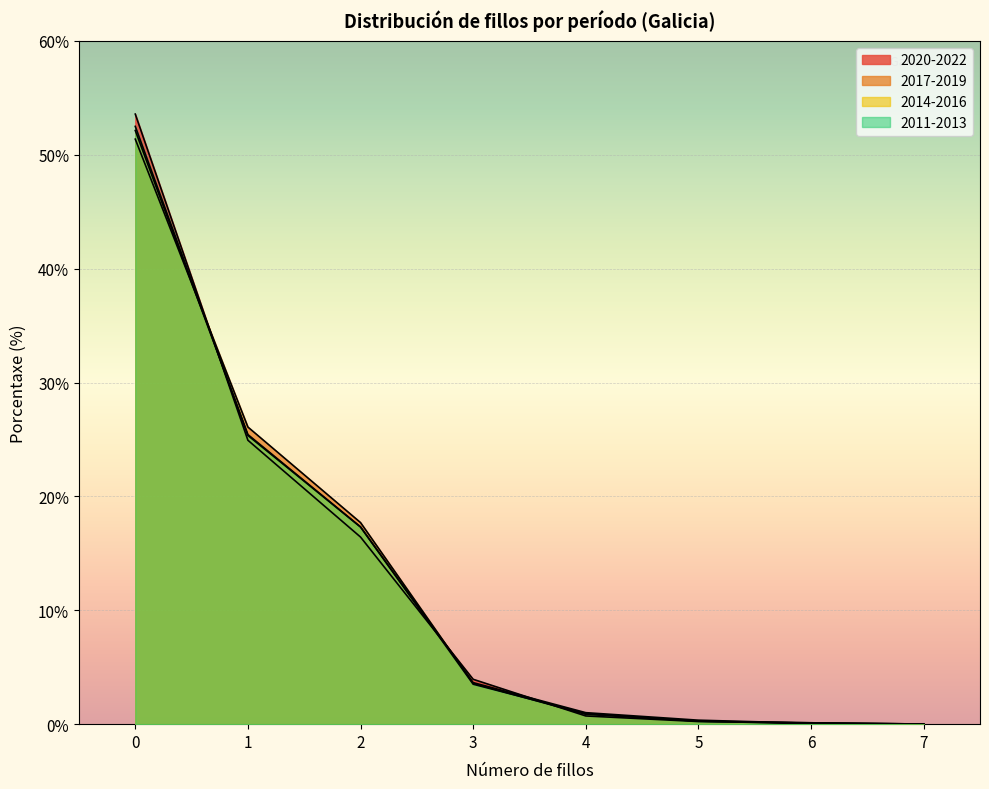

What value does the 2011-2013 series have at 6?

0.1